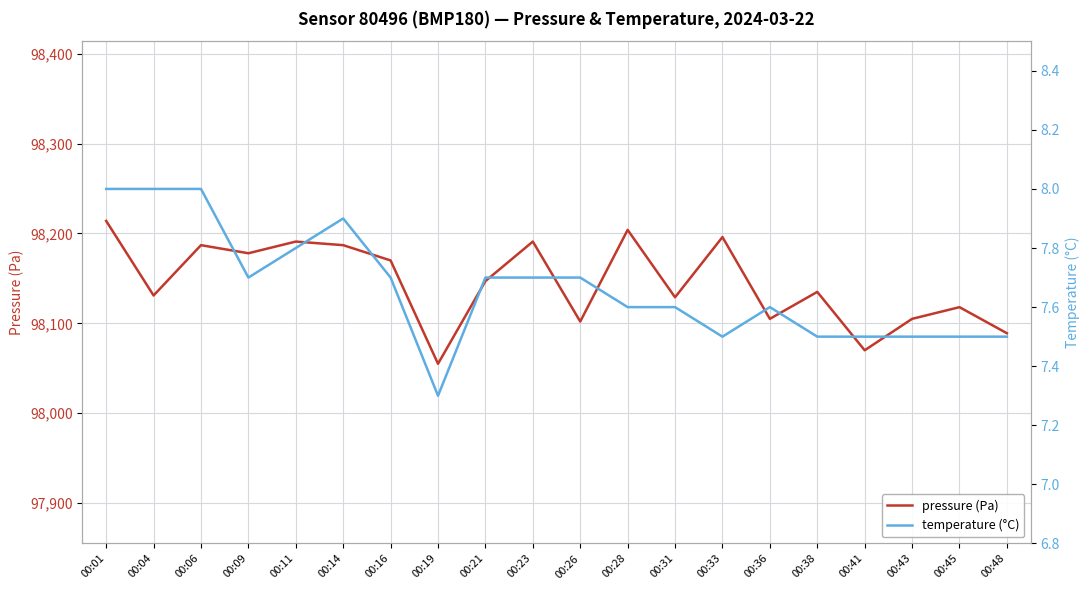

What is the sum of all temperature (°C) values?

153.3